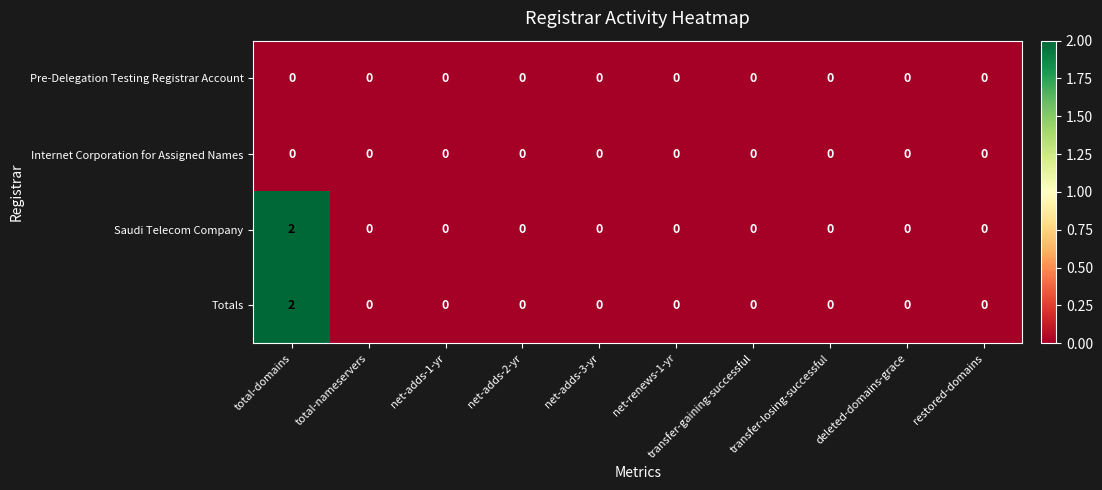

Count the number of data series in this chart.

4